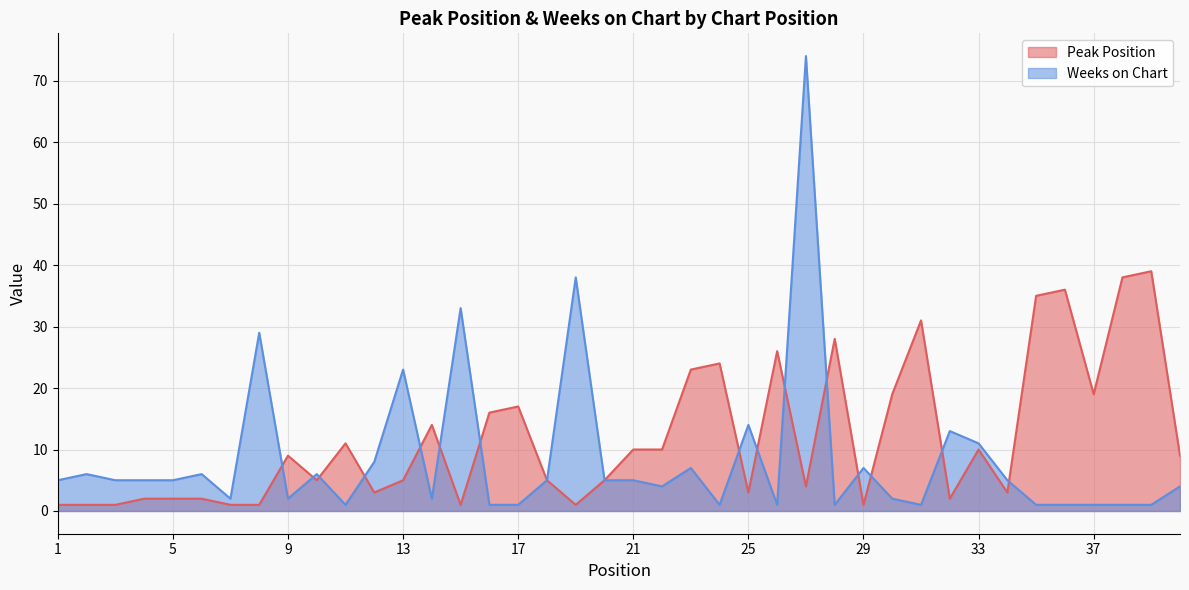

What is the sum of the Weeks on Chart values at 36 and 26?

2